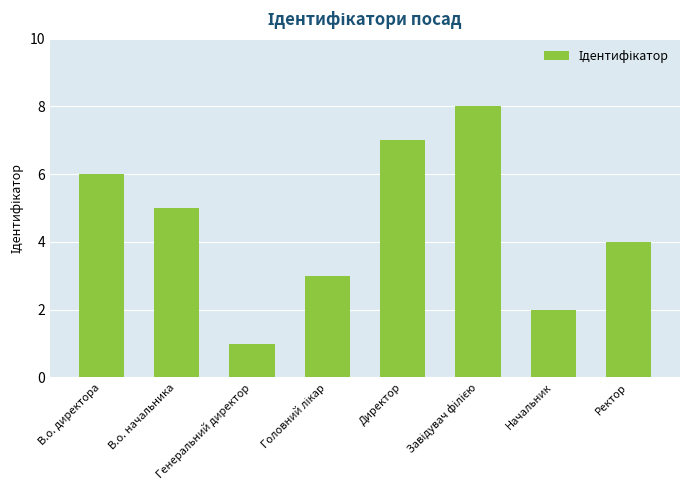

What is the difference between the second highest and minimum values?

6